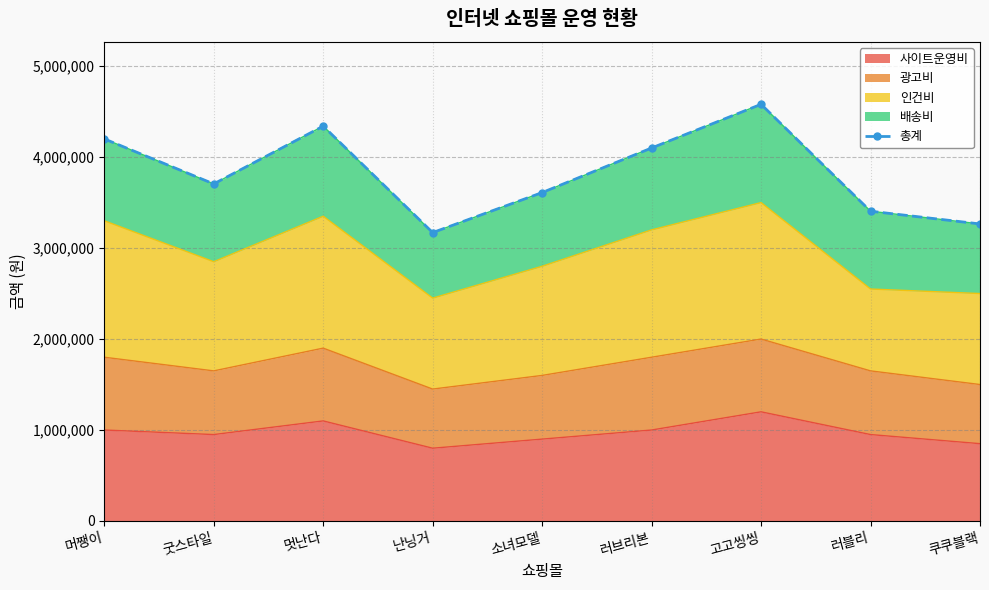

Reading right to left, transcribe all the data shown in this chart.

3265000	3405000	4580000	4100000	3610000	3170000	4340000	3705000	4200000